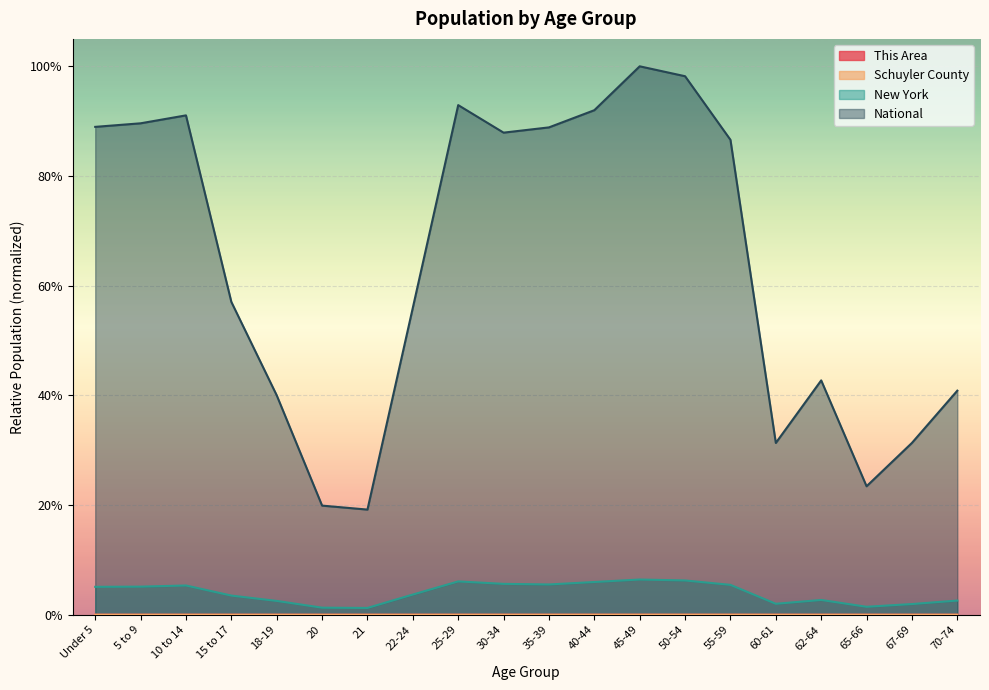

True or false: This Area and National cross at least once.

False